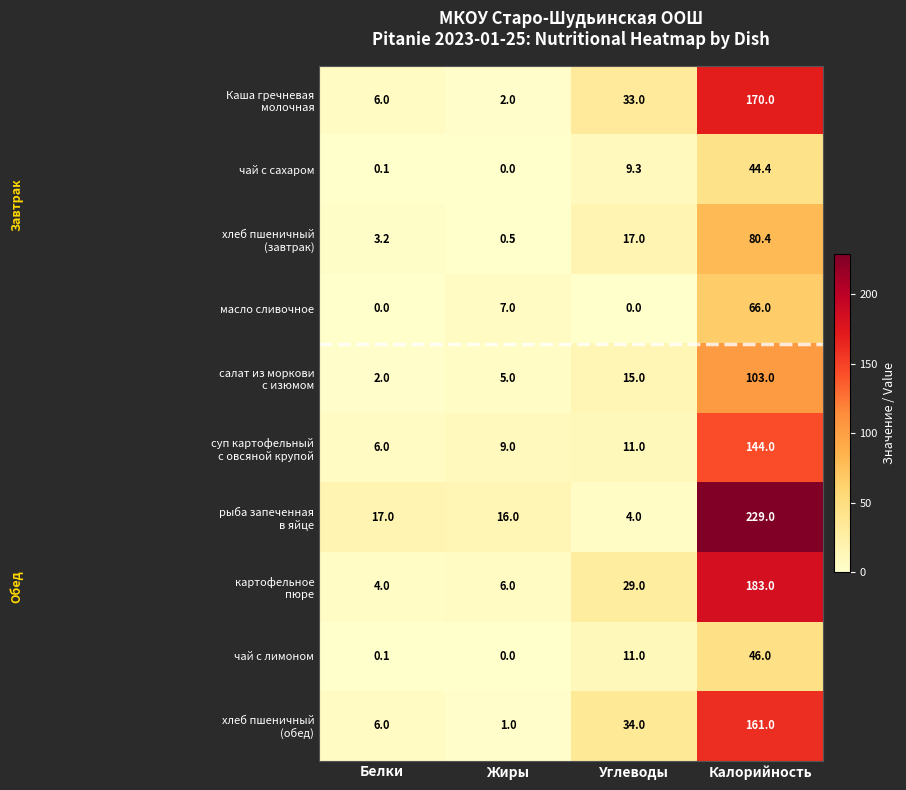

How many data points does each series have?

4